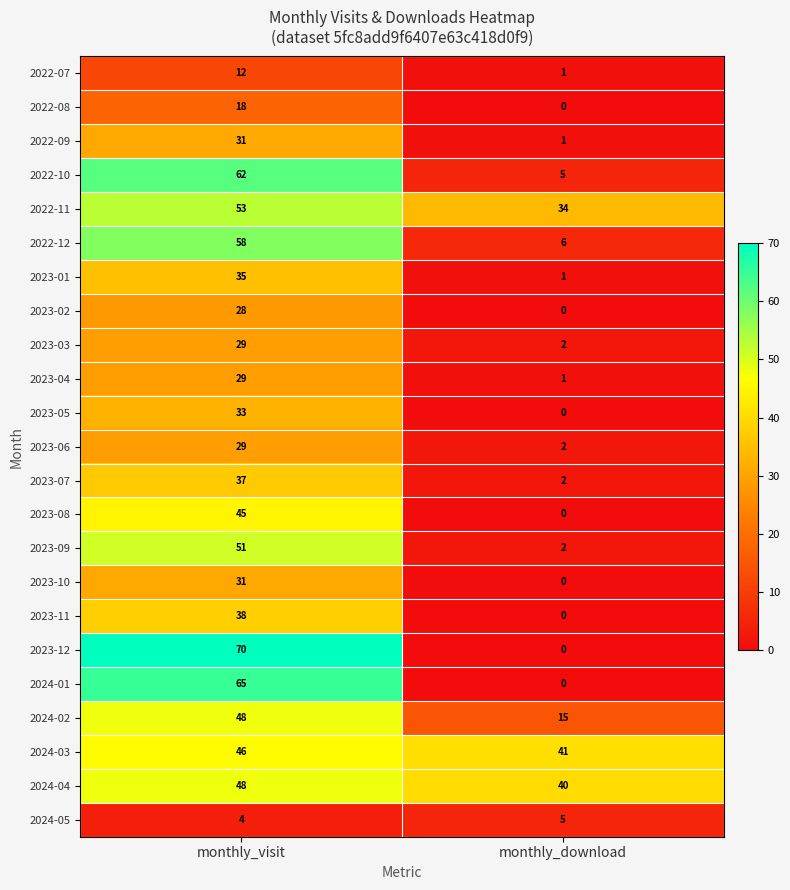

What is the sum of the 2023-04 values at monthly_visit and monthly_download?

30